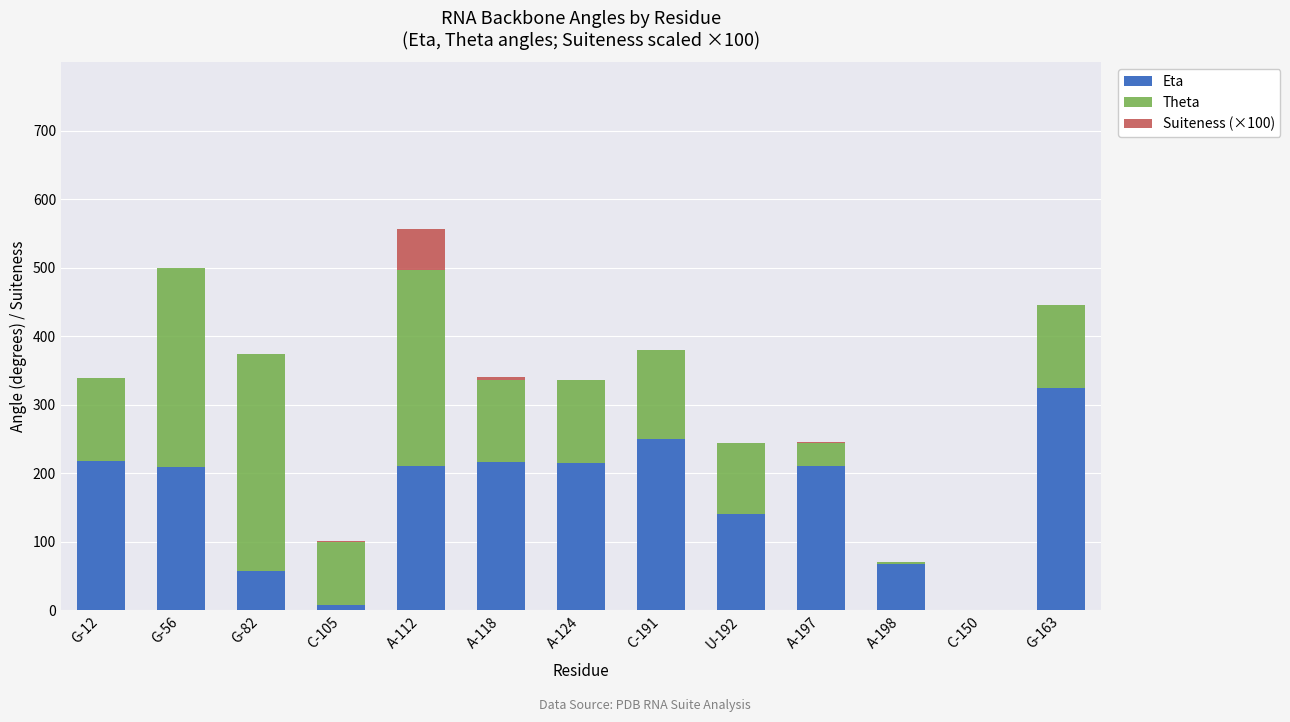

Are the bars horizontal?

No